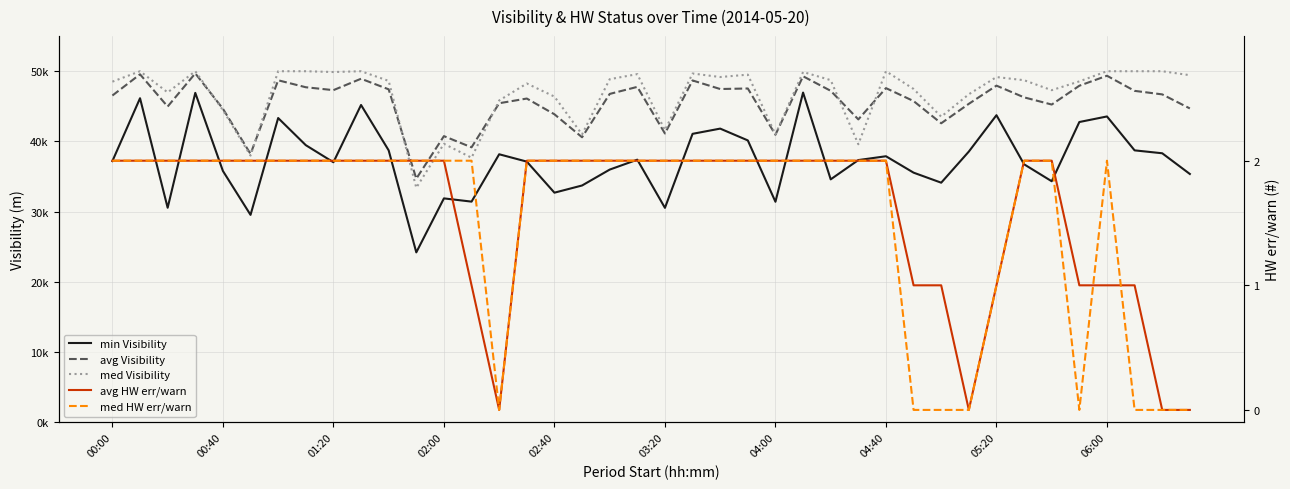

Which category has the lowest value in the med HW err/warn series?

14